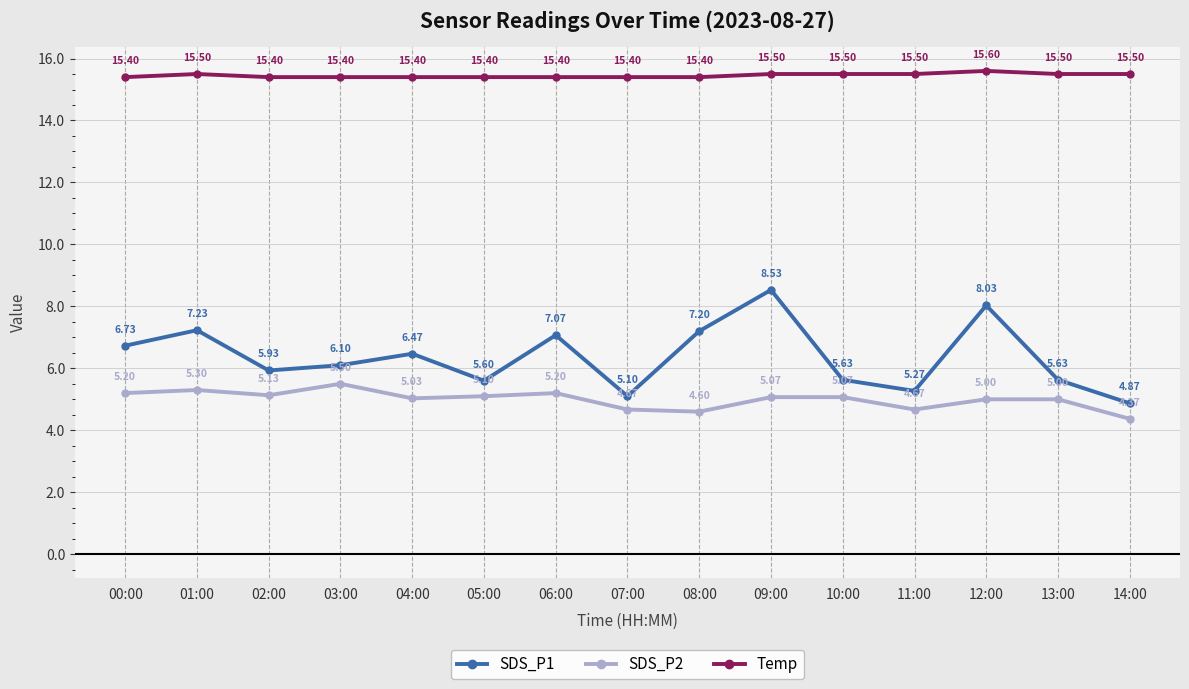

True or false: SDS_P1 and SDS_P2 intersect in this chart.

False